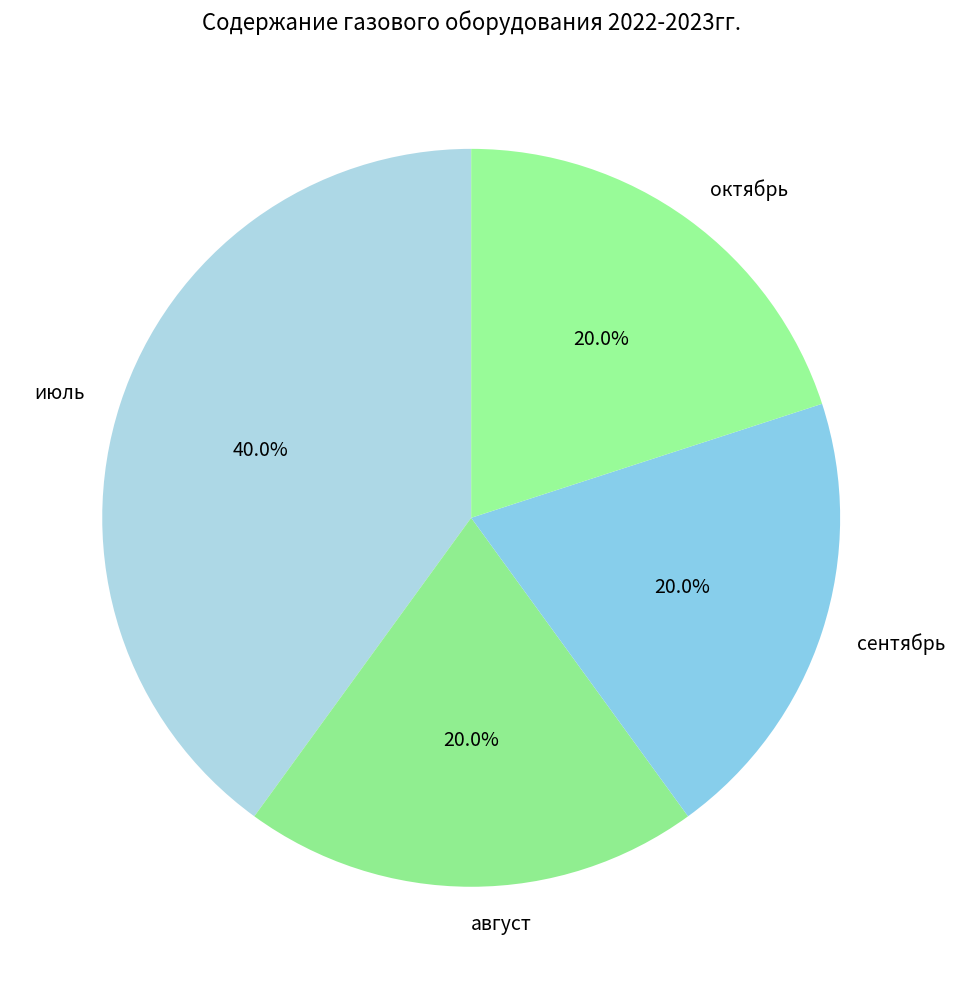

Which category has the biggest portion of the pie?

июль